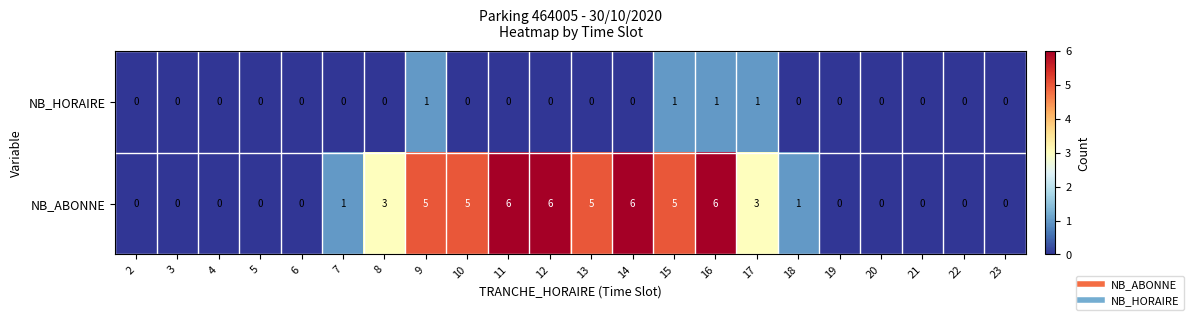

Which series has the largest range (max minus min)?

NB_ABONNE